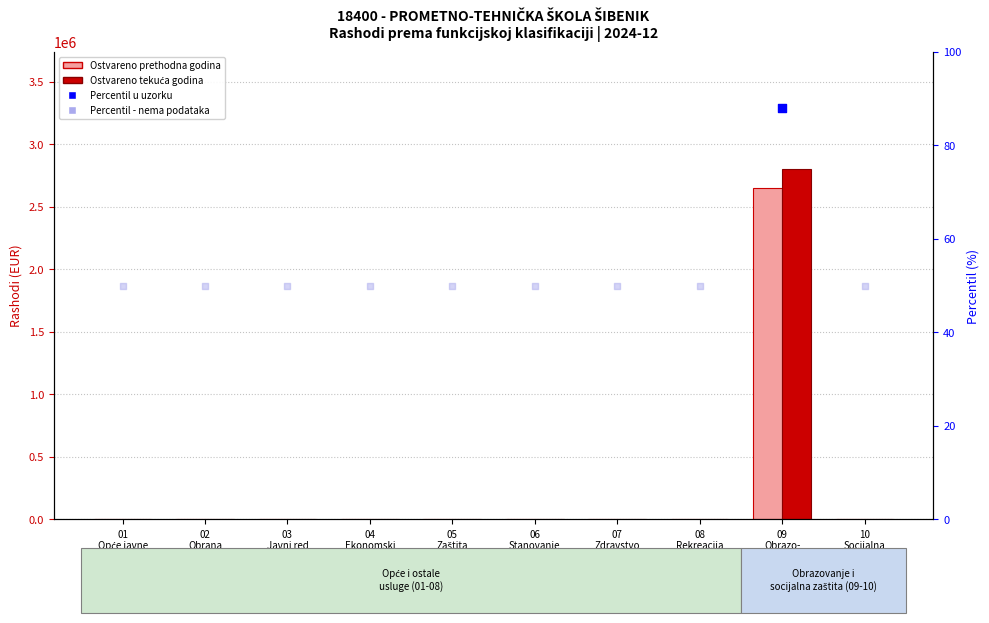

Which series contains the lowest Y value?

Ostvareno prethodna godina